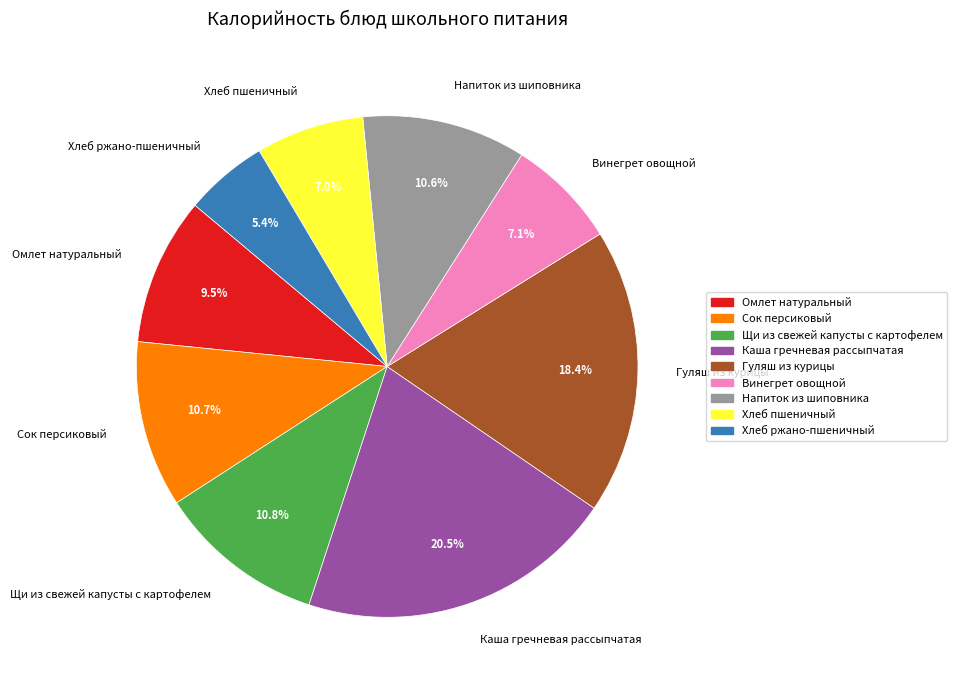

To the nearest percent, what portion does Щи из свежей капусты с картофелем represent?

11%